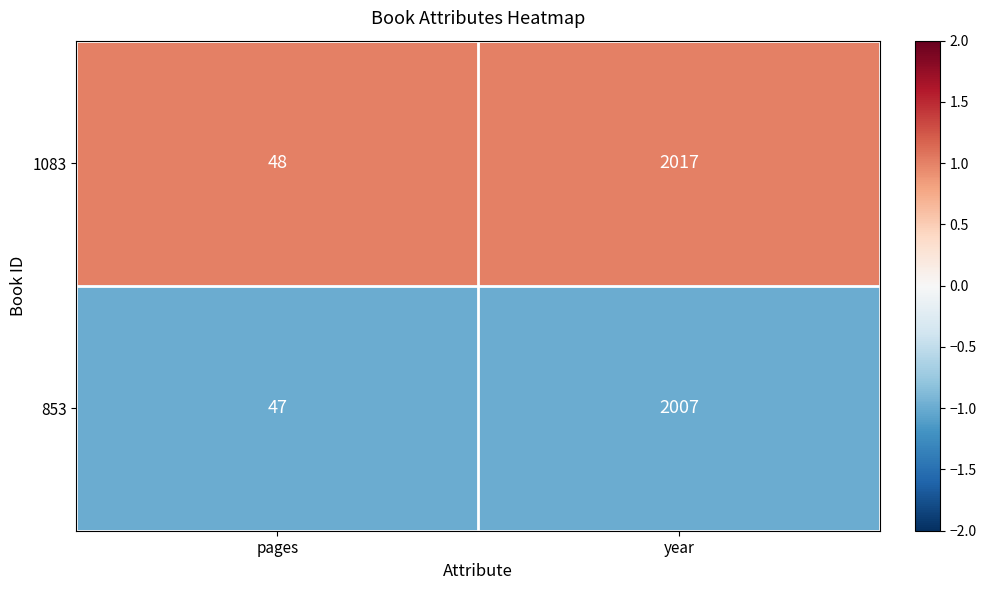

Rank the categories by 853 value from highest to lowest.

year, pages